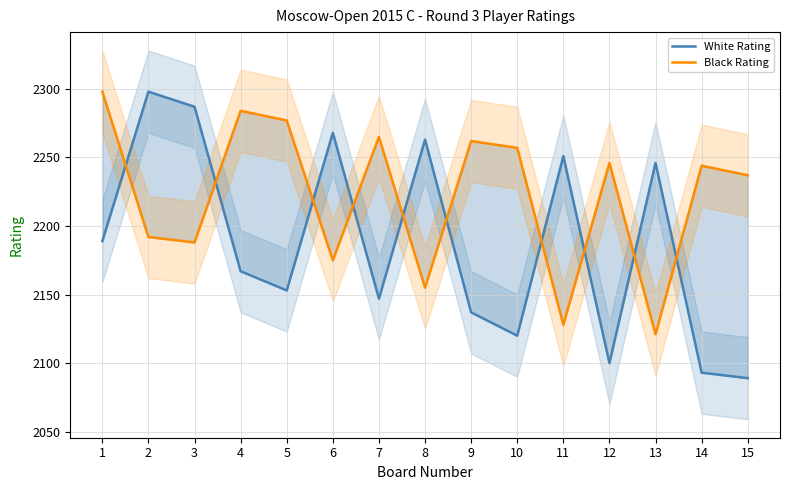

What is the approximate value of White Rating at 14, to the nearest 50?

2100